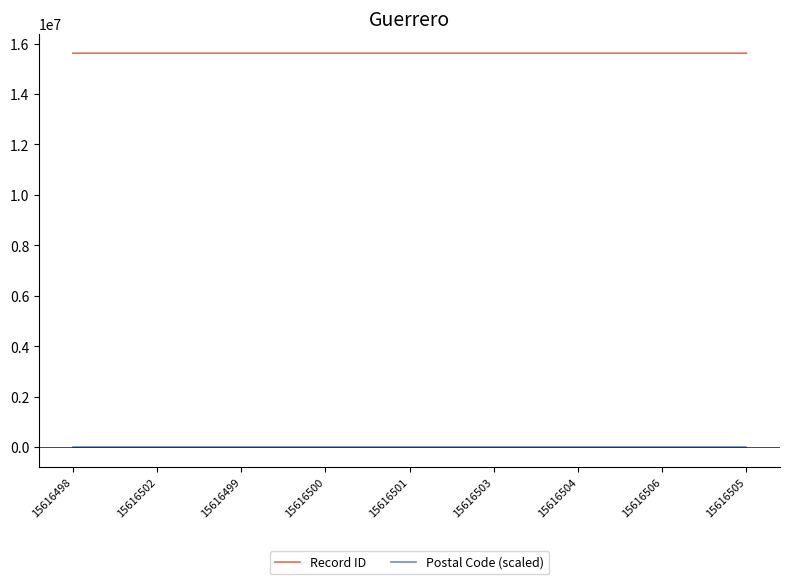

True or false: Postal Code (scaled) and Record ID cross at least once.

False